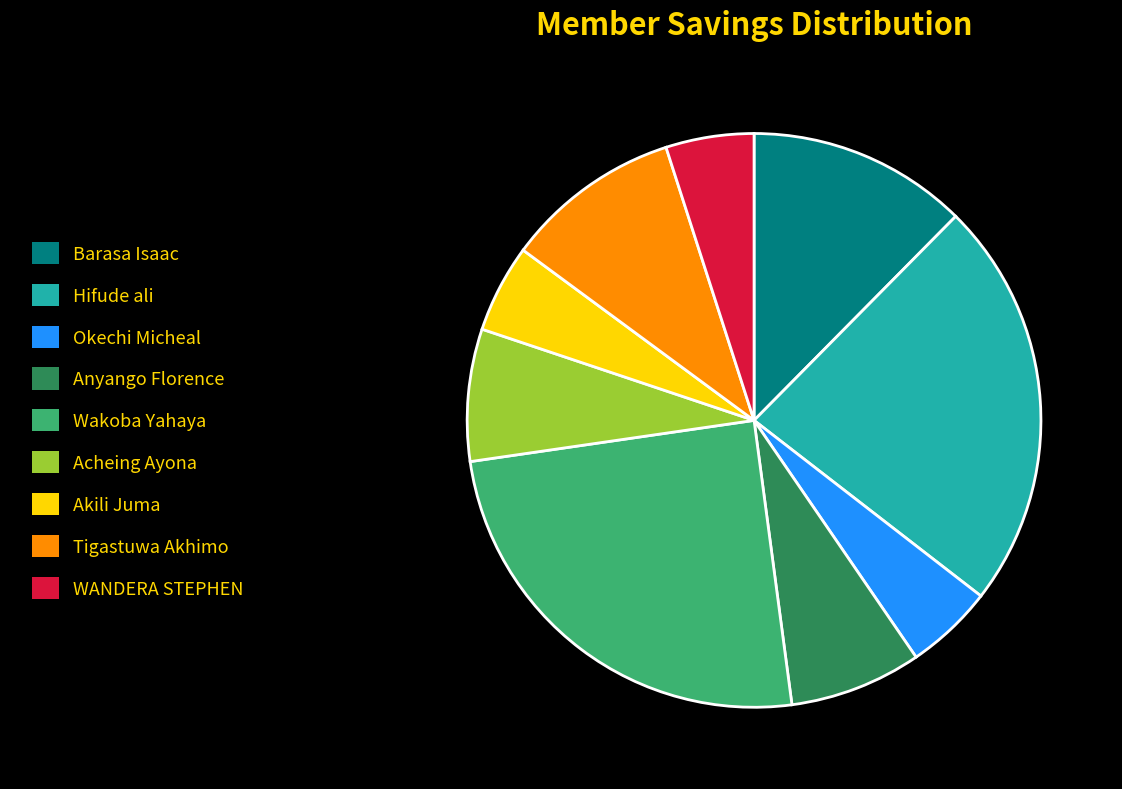

Combined, do Anyango Florence and WANDERA STEPHEN account for over 50%?

No